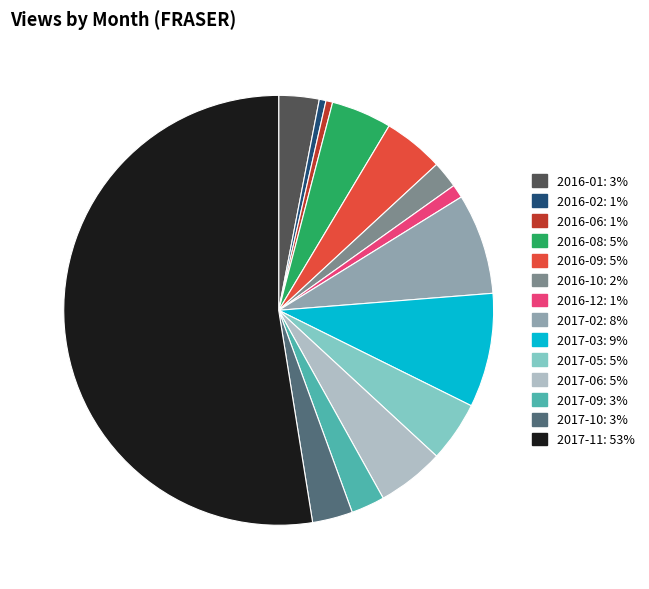

Combined, do 2016-12 and 2016-10 account for over 50%?

No